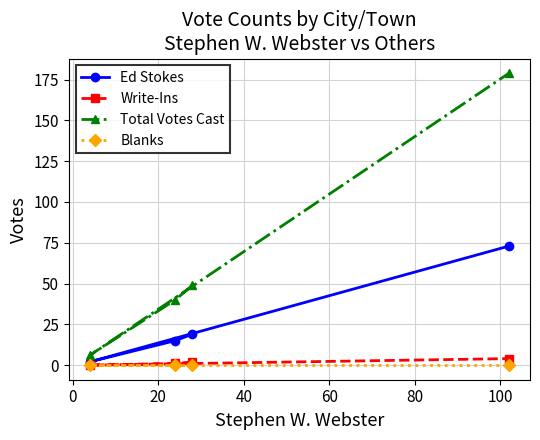

True or false: Ed Stokes and Total Votes Cast intersect in this chart.

False